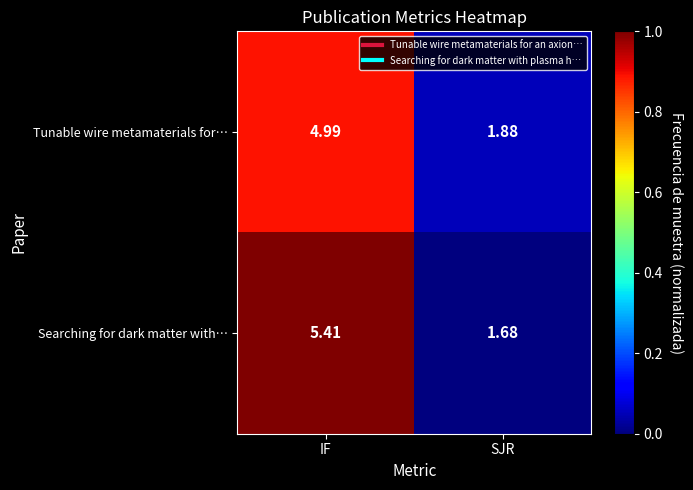

Which series changed the most between IF and SJR?

Searching for dark matter with…